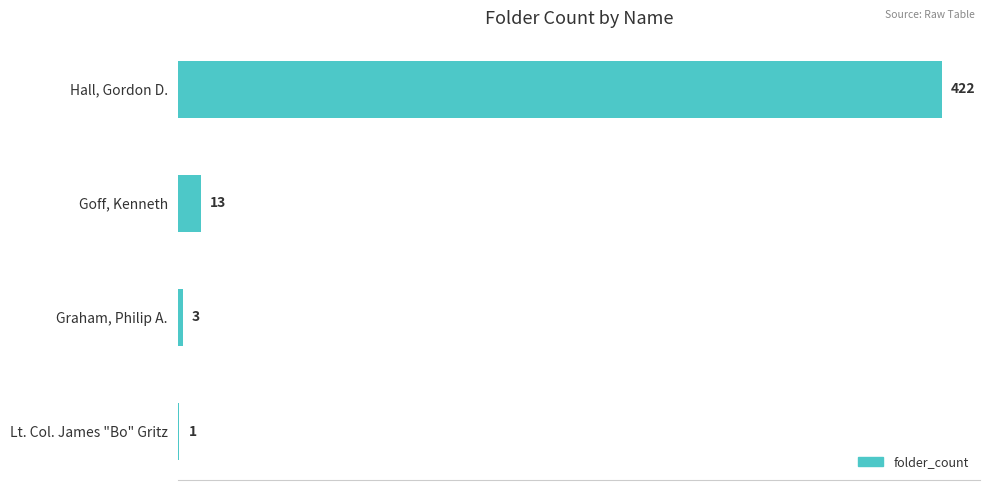

Which label corresponds to the largest value in the chart?

Hall, Gordon D.